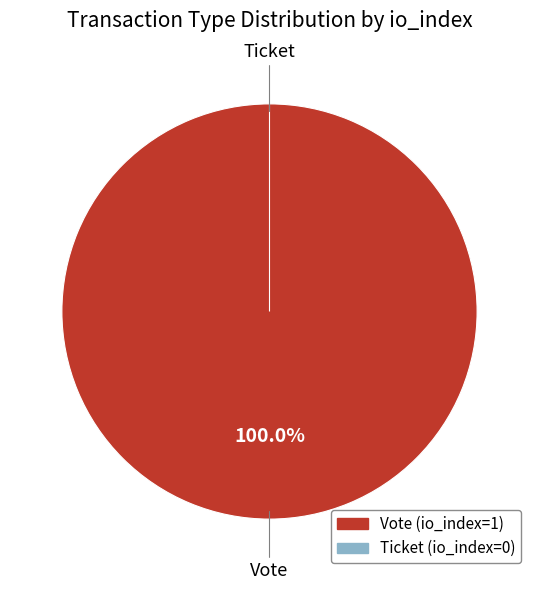

Is it true that Vote is 99% of the pie?

False